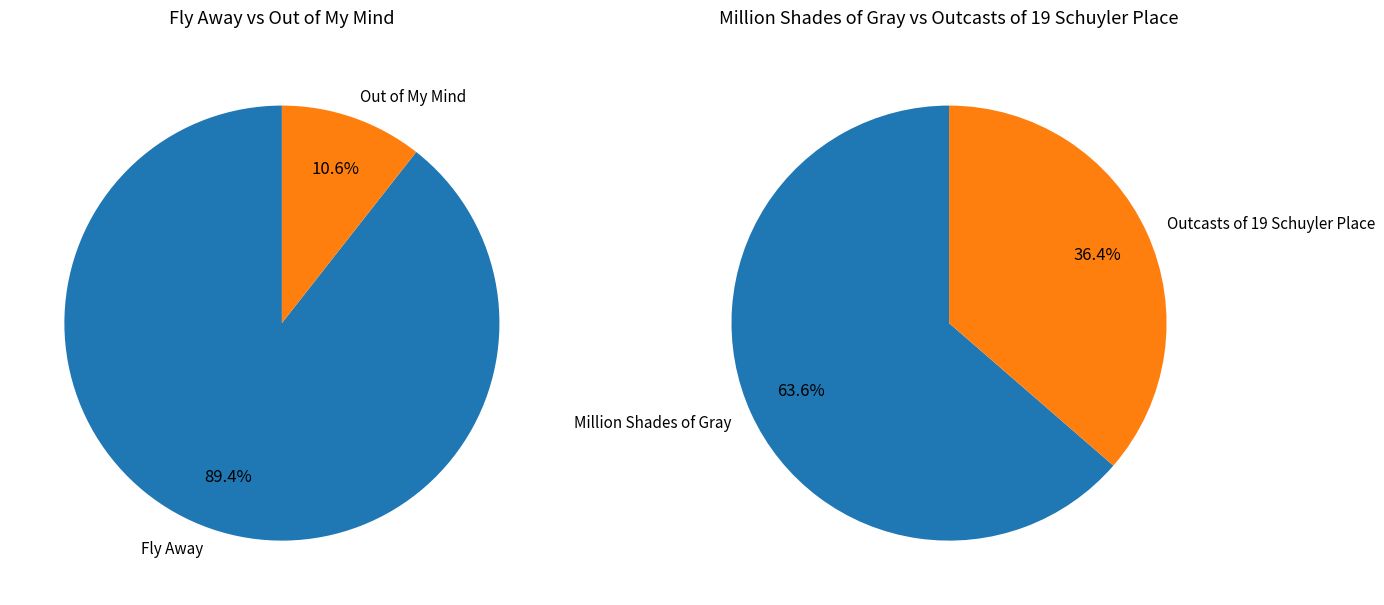

Rank the categories by value from lowest to highest.

Outcasts of 19 Schuyler Place, Million Shades of Gray, Out of My Mind, Fly Away